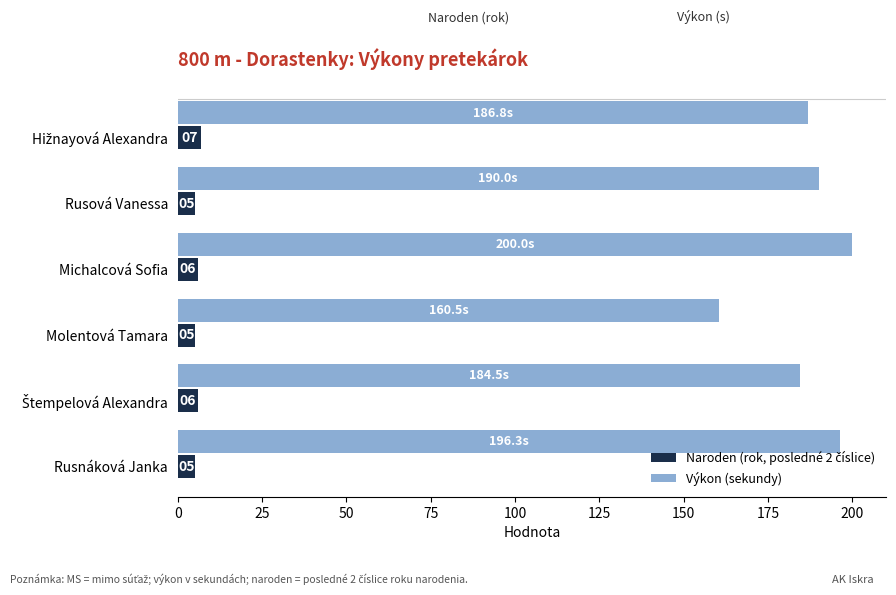

At how many categories does at least one series exceed 125?

6